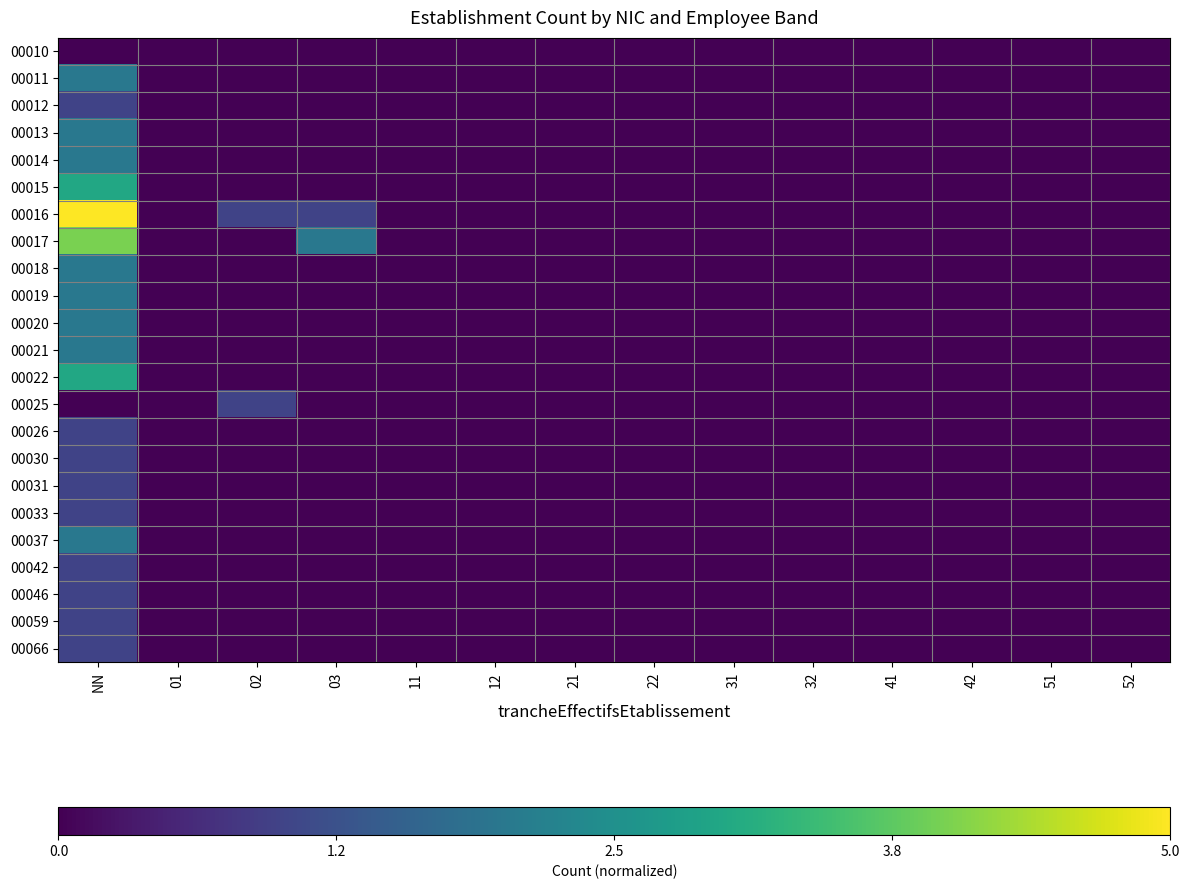

What is the difference between the highest and lowest values at 03?

0.4